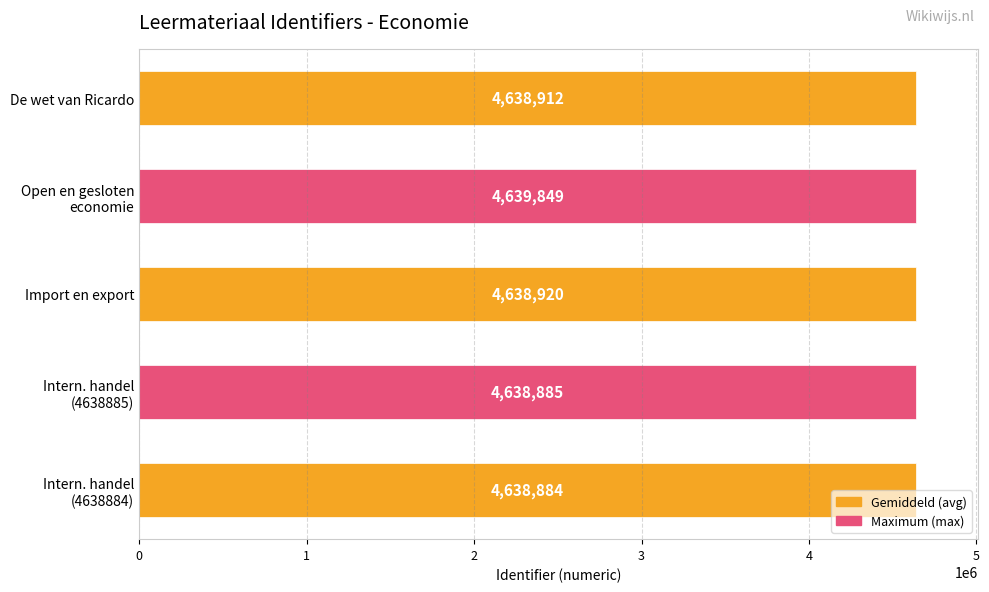

Reading top to bottom, what are all the values shown in this chart?

4638912	4639849	4638920	4638885	4638884